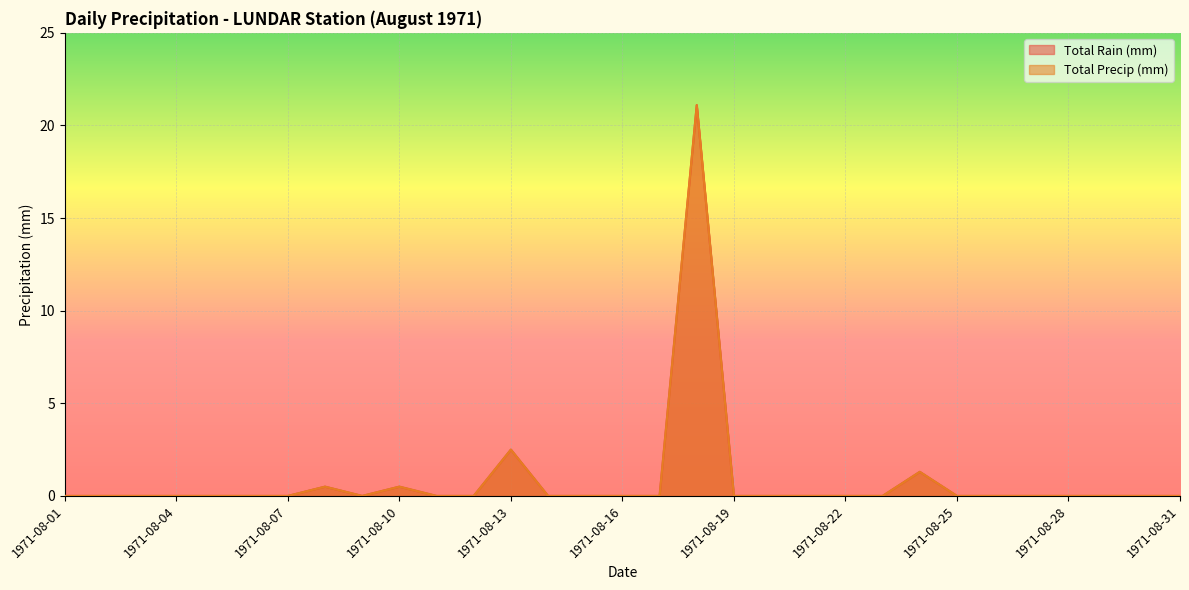

What is the sum of all Total Precip (mm) values?

25.9